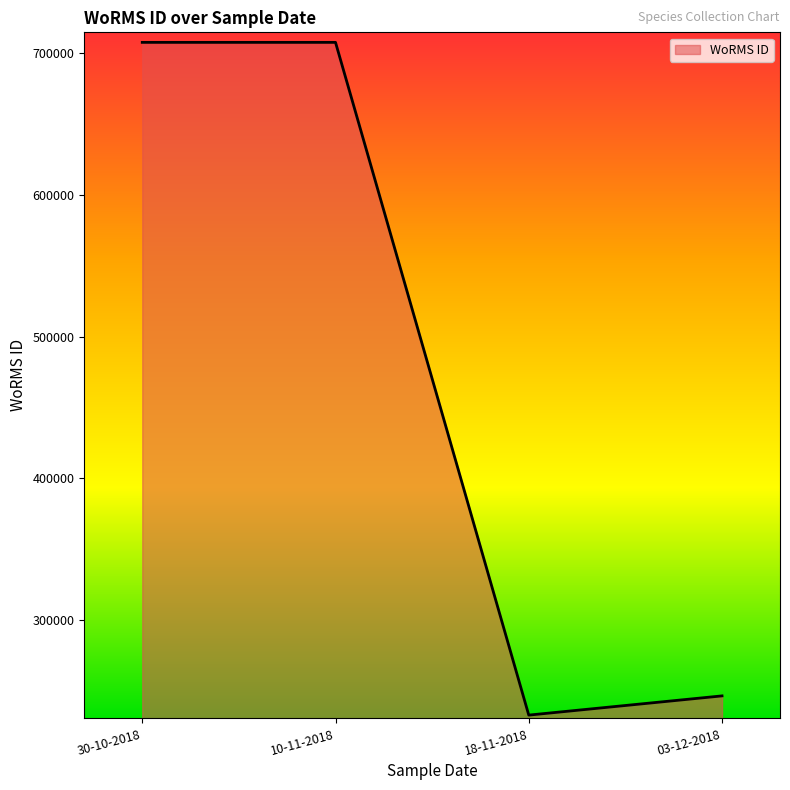

Which category has the lowest value across all series?

18-11-2018